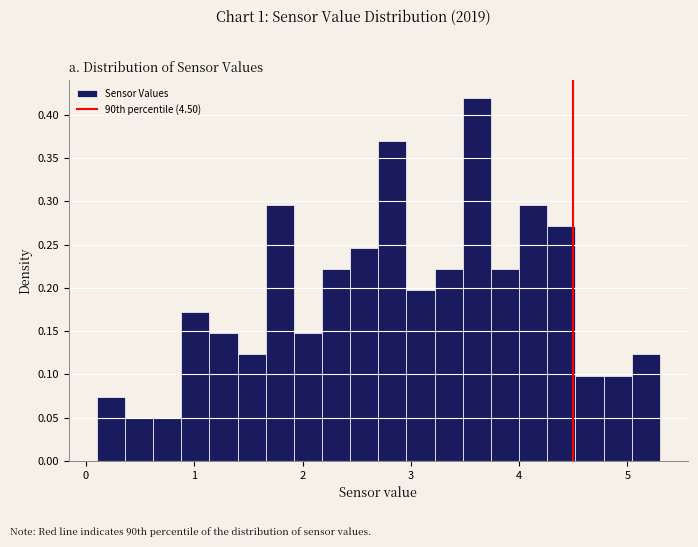

Read against the x-axis, roughly where is the centre of the tallest bar?

3.6